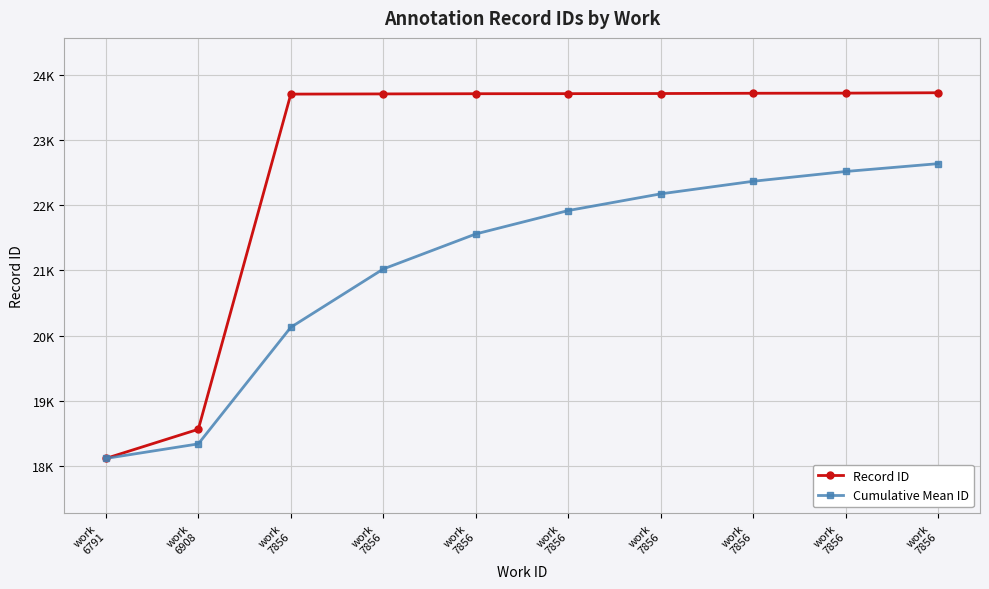

What are all the series names shown in the legend?

Record ID, Cumulative Mean ID